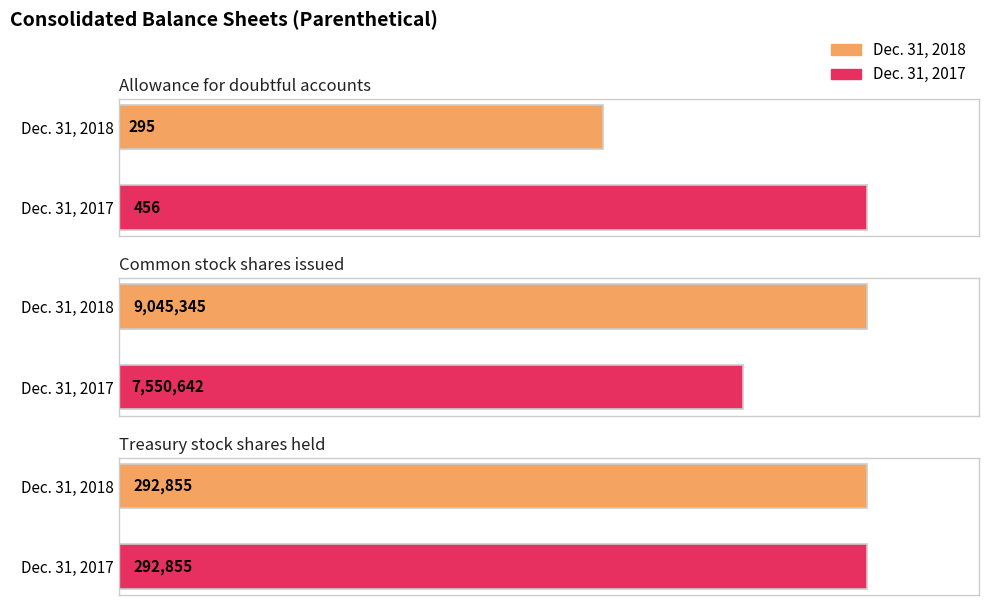

Read the Dec. 31, 2017 value at Treasury stock shares held.

292855